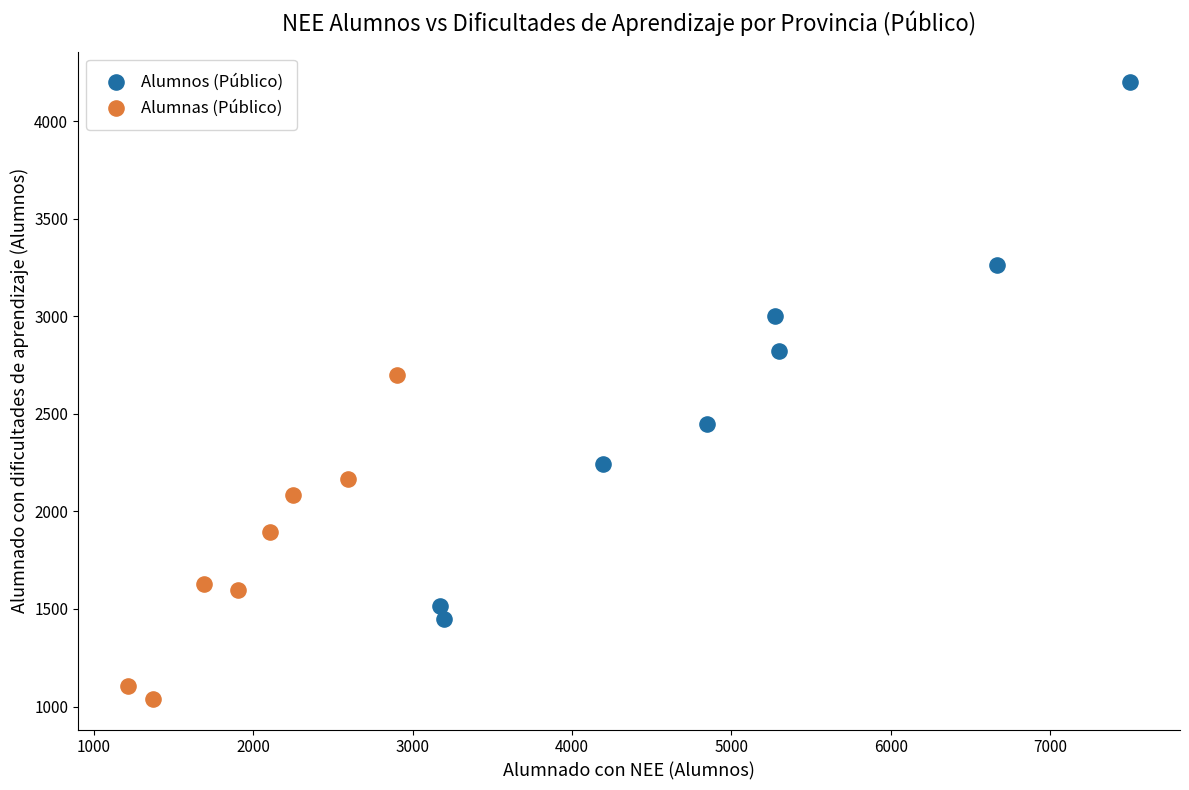

Which series has the widest spread of Y values?

Alumnos (Público)